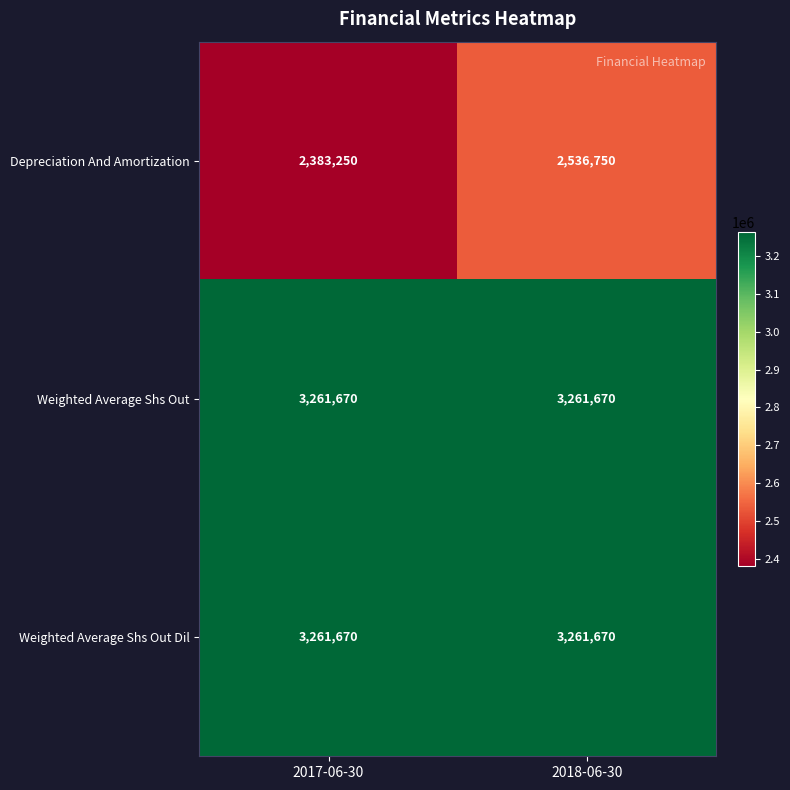

At how many categories does at least one series exceed 2408054?

2